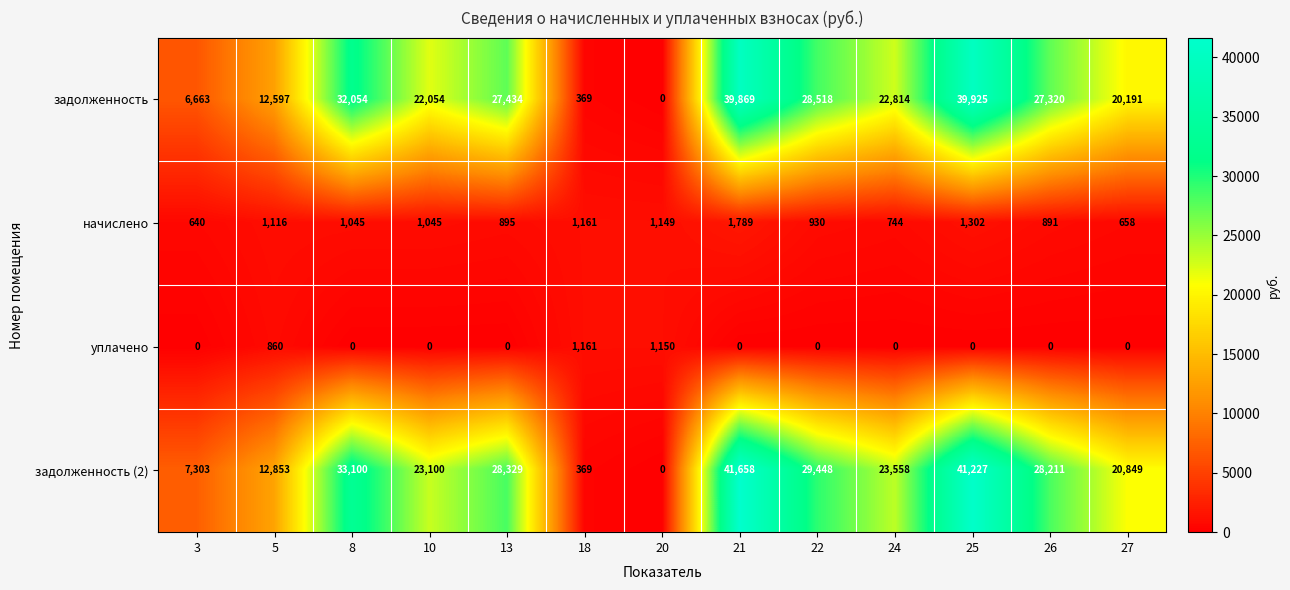

What is the difference between the maximum and second lowest values in the начислено series?

1131